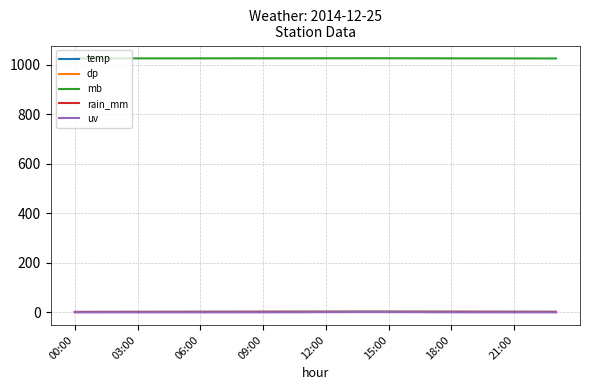

True or false: dp and mb cross at least once.

False